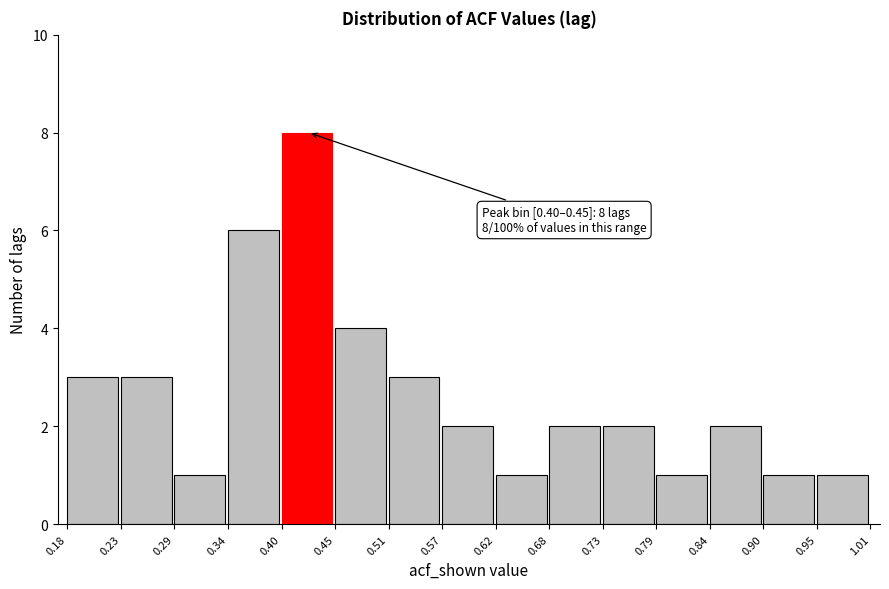

Which range on the x-axis has the tallest bar?

0.40 to 0.45